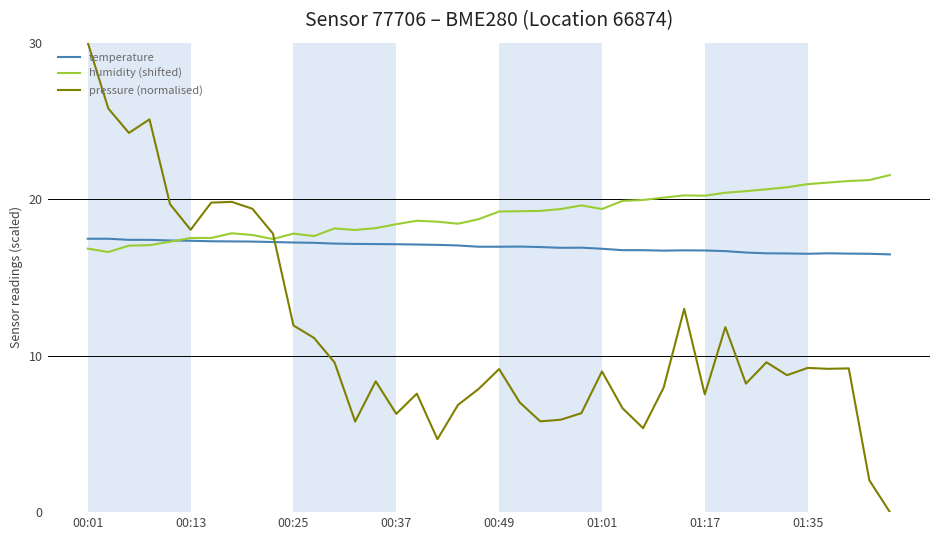

After their last crossing, which series has the higher values: pressure (normalised) or temperature?

temperature